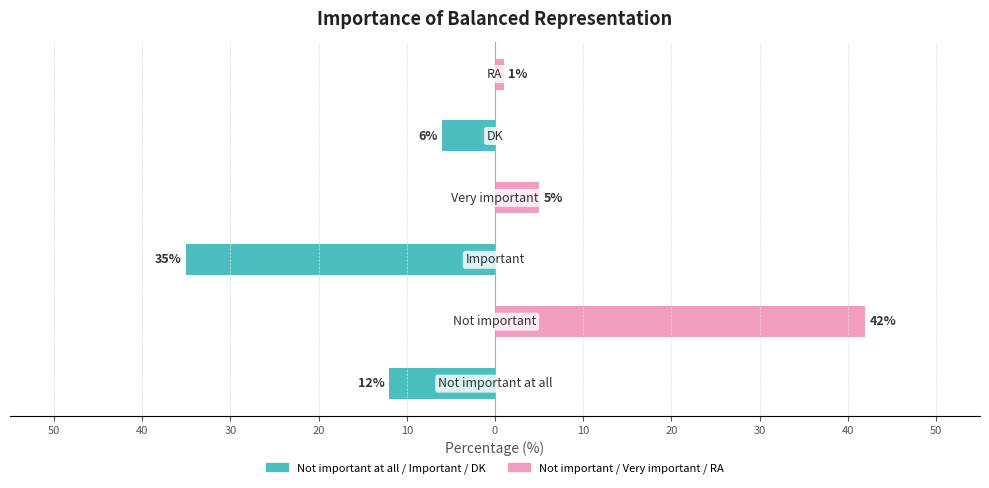

Reading left to right, what are all the values shown in this chart?

Left group: 50=-12	40=0	30=-35	20=0	10=-6	0=0
Right group: 50=0	40=42	30=0	20=5	10=0	0=1